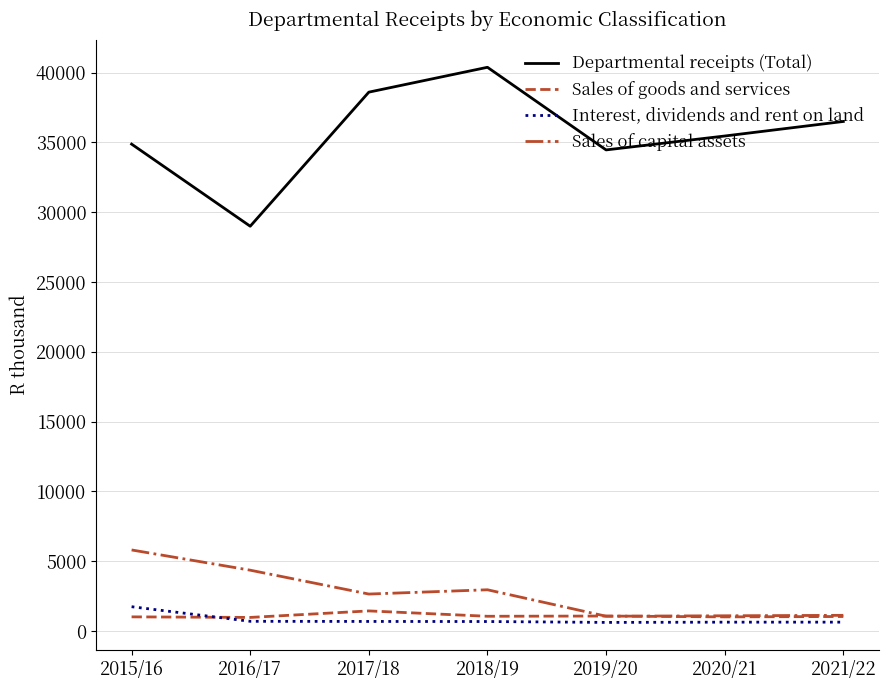

True or false: Departmental receipts (Total) and Sales of capital assets cross at least once.

False